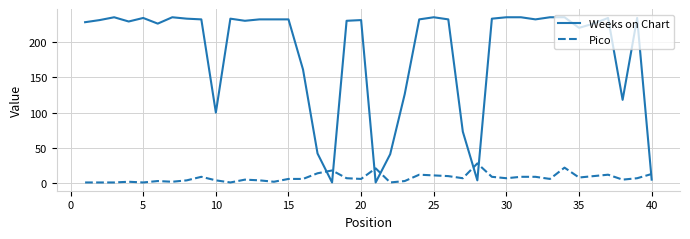

True or false: Weeks on Chart has more than 0 interior local peaks.

True